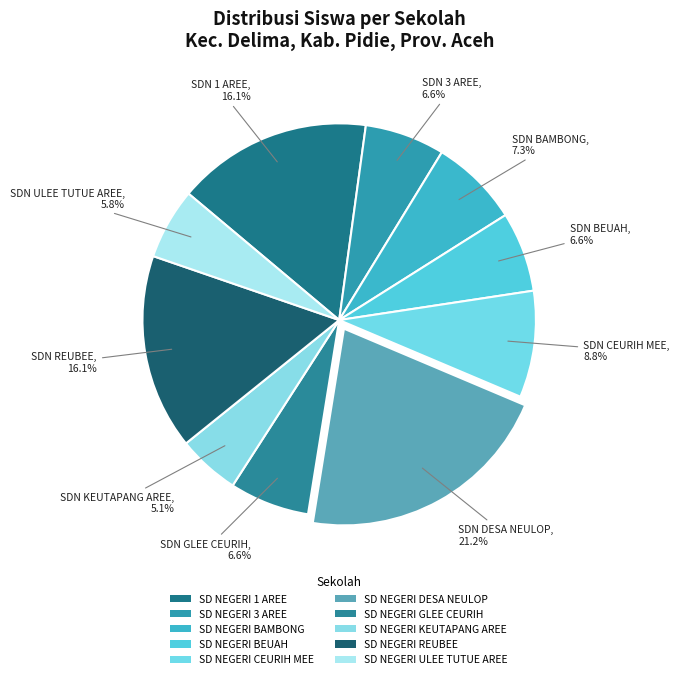

To the nearest percent, what is the combined percentage of SD NEGERI ULEE TUTUE AREE and SD NEGERI GLEE CEURIH?

12%